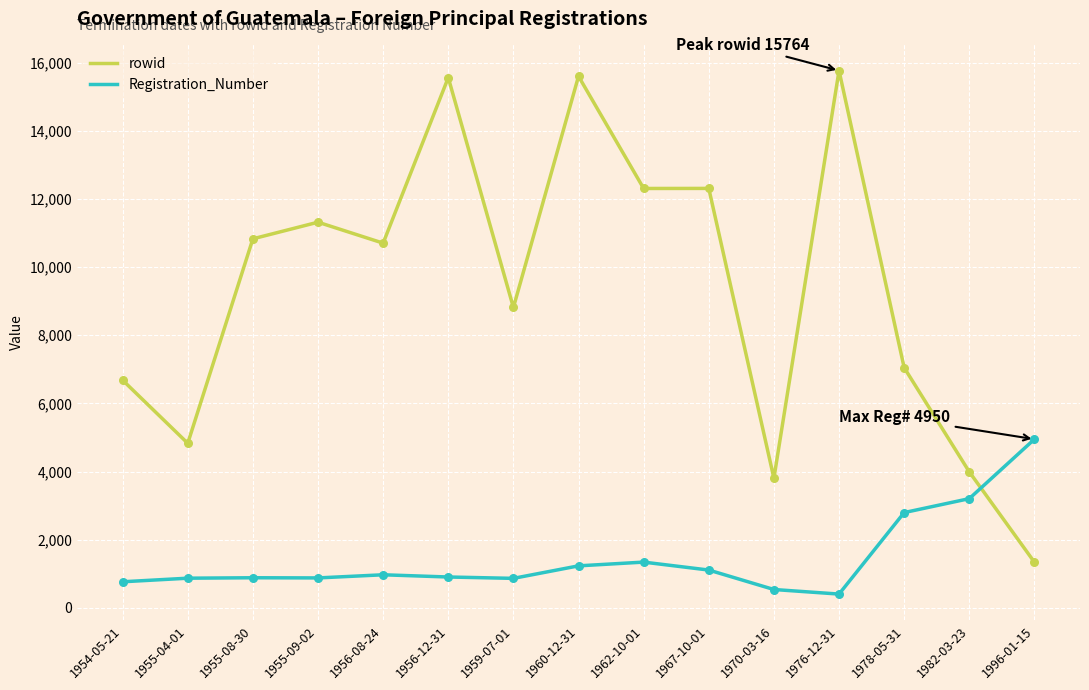

Between 1955-04-01 and 1962-10-01, which series saw the biggest shift?

rowid